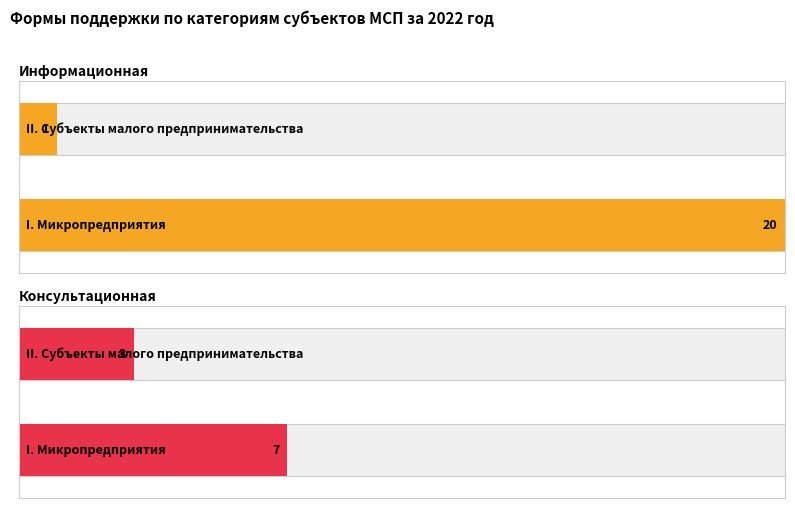

Which label corresponds to the largest value in the chart?

I. Микропредприятия